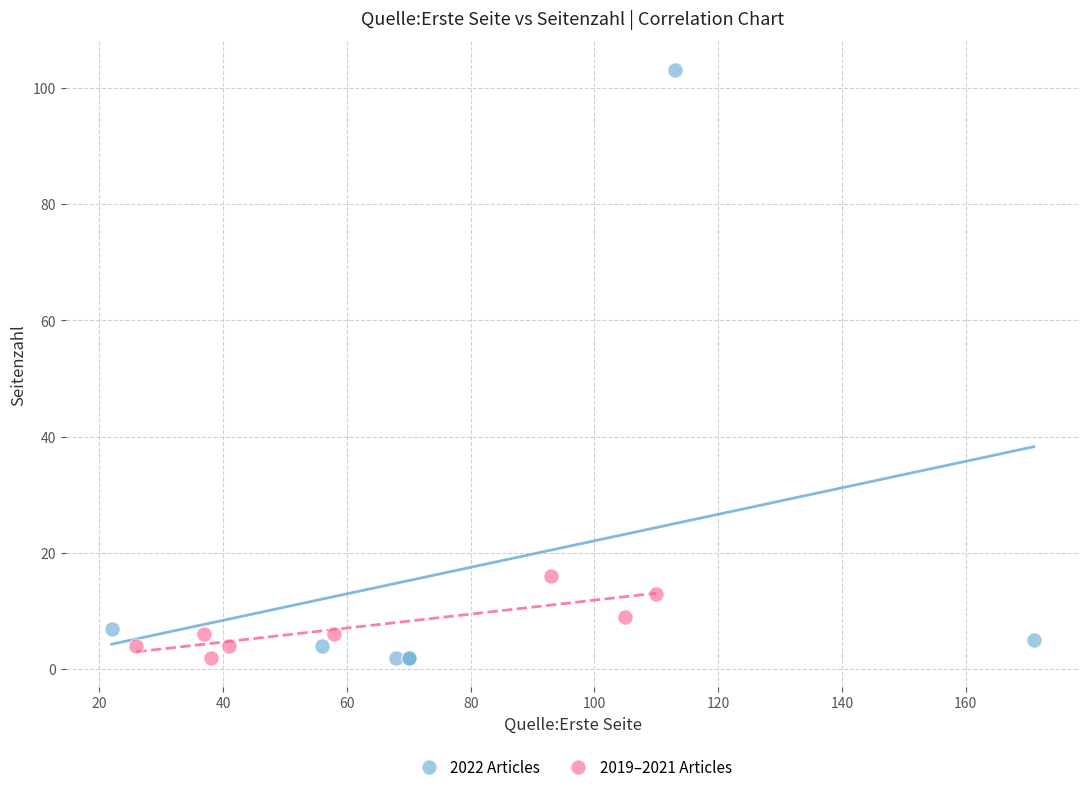

Which series reaches the maximum Y coordinate?

2022 Articles